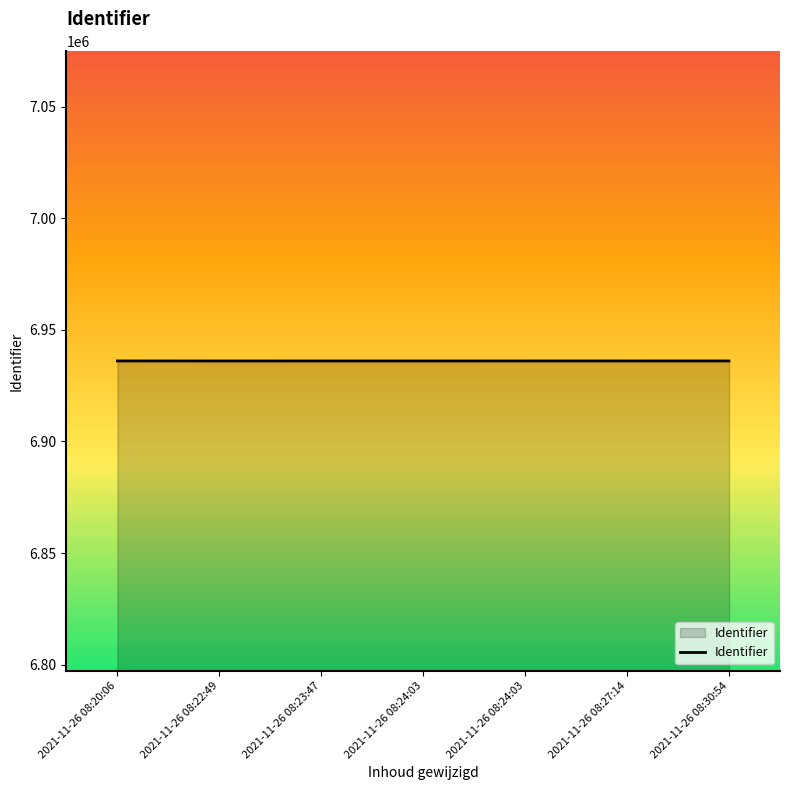

Does the chart have visible grid lines?

No